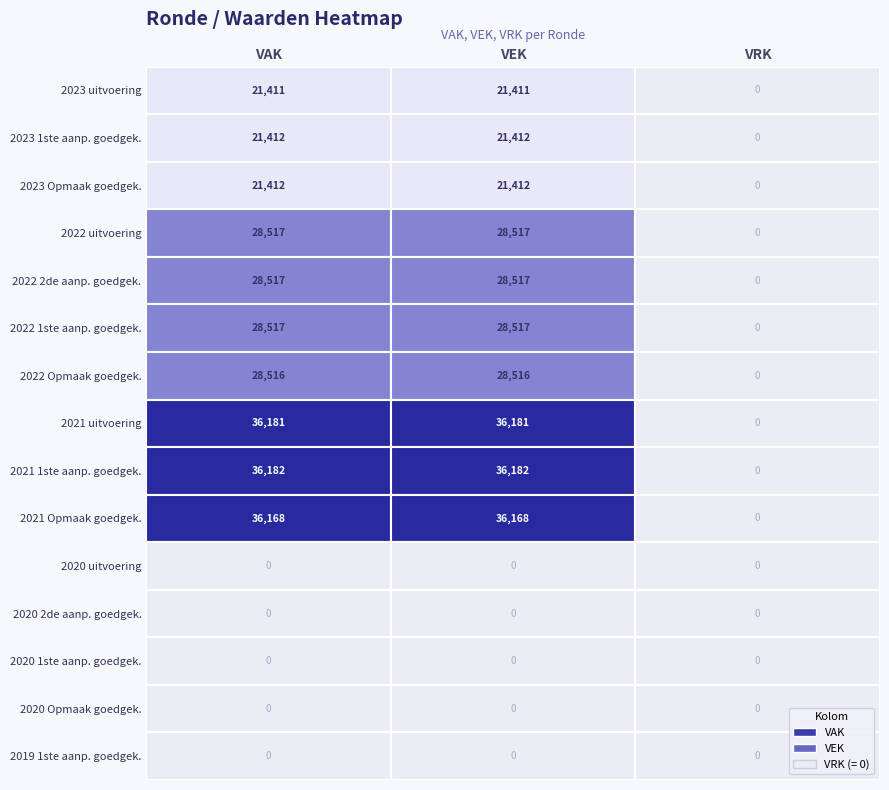

True or false: 2023 Opmaak – goedgekeurd has a value of 29523 at VAK.

False